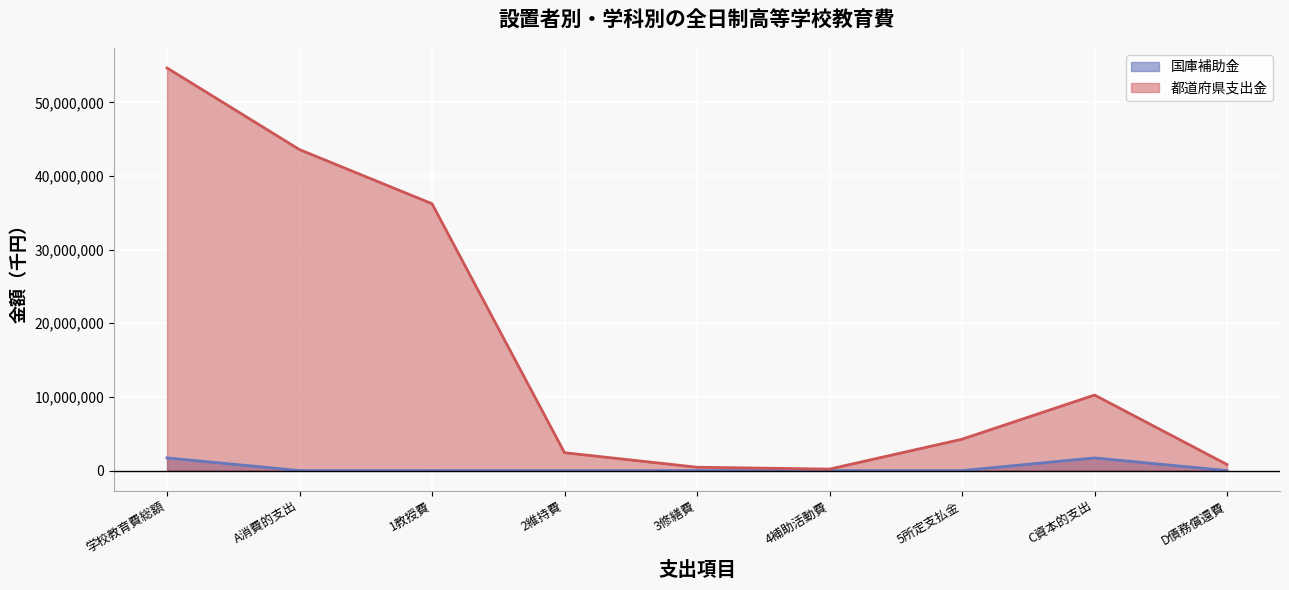

List the labels in order of 国庫補助金 value, largest first.

学校教育費総額, C資本的支出, A消費的支出, 1教授費, 3修繕費, 4補助活動費, 2維持費, 5所定支払金, D債務償還費